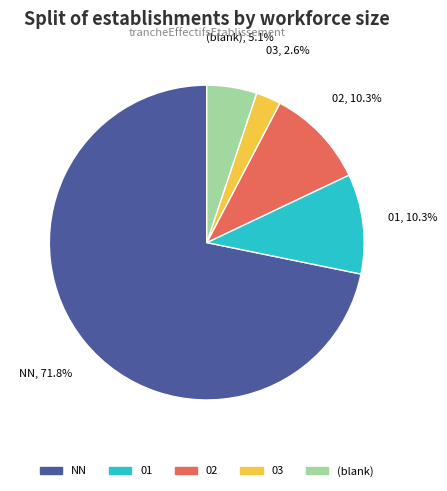

Does any single category account for the majority?

Yes